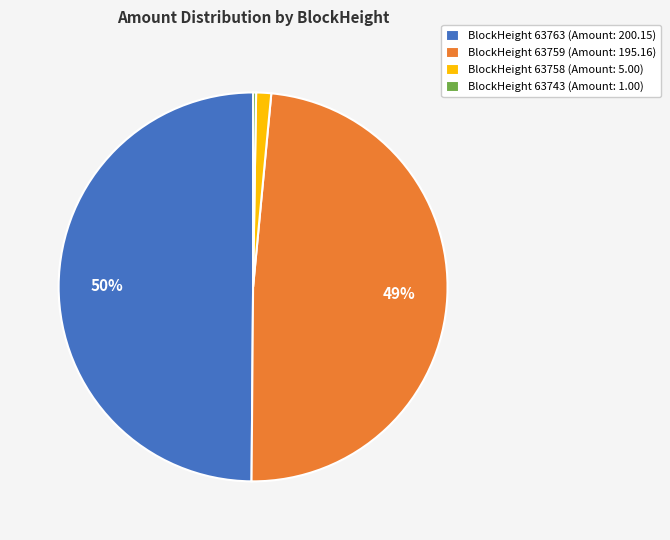

To the nearest percent, what percentage of the pie is BlockHeight 63763 (Amount: 200.15)?

50%